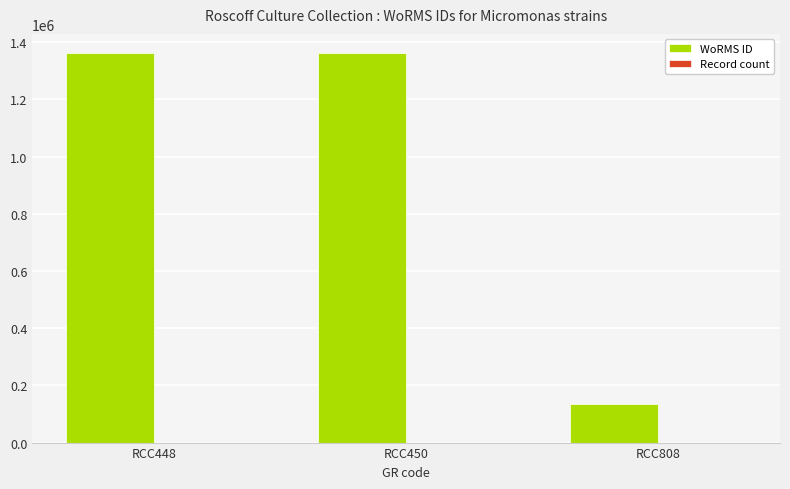

The value of WoRMS ID at RCC808 is 57103. True or false?

False